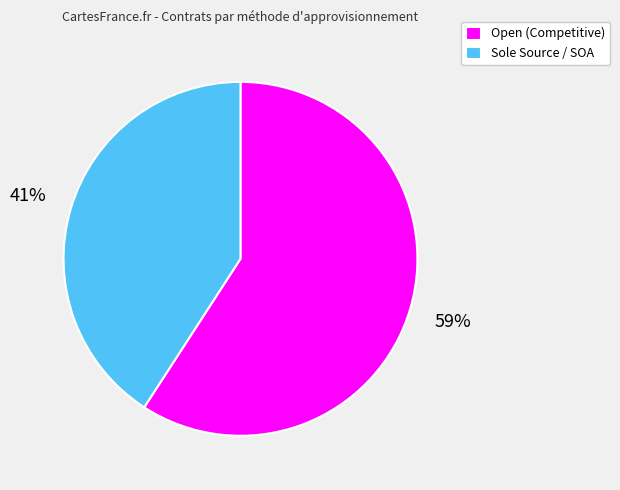

What is the smallest slice in the pie chart?

Sole Source / SOA